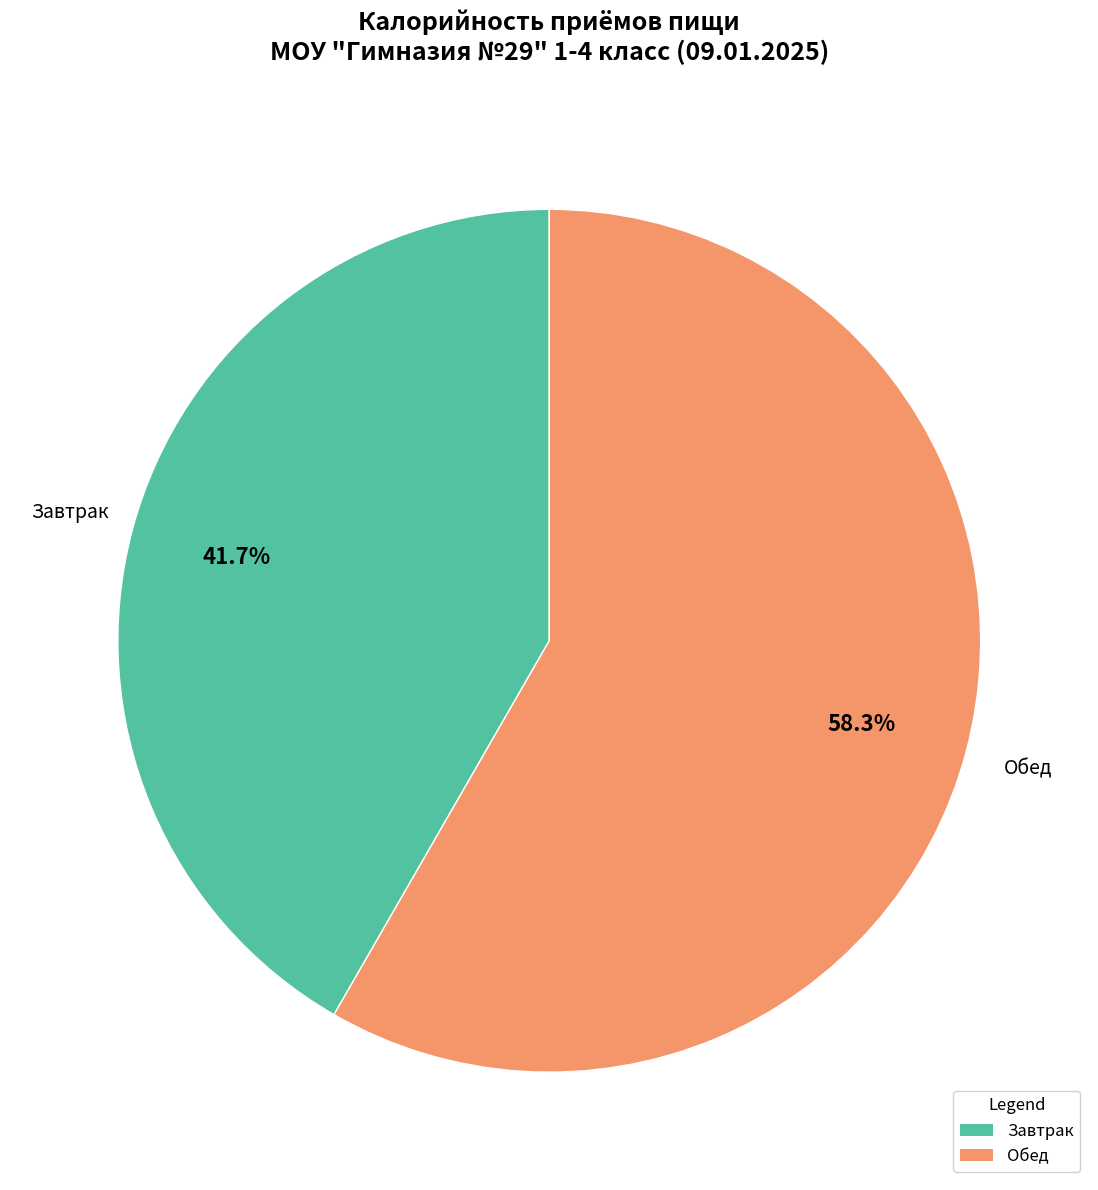

What percentage do Завтрак and Обед together represent?

100.0%